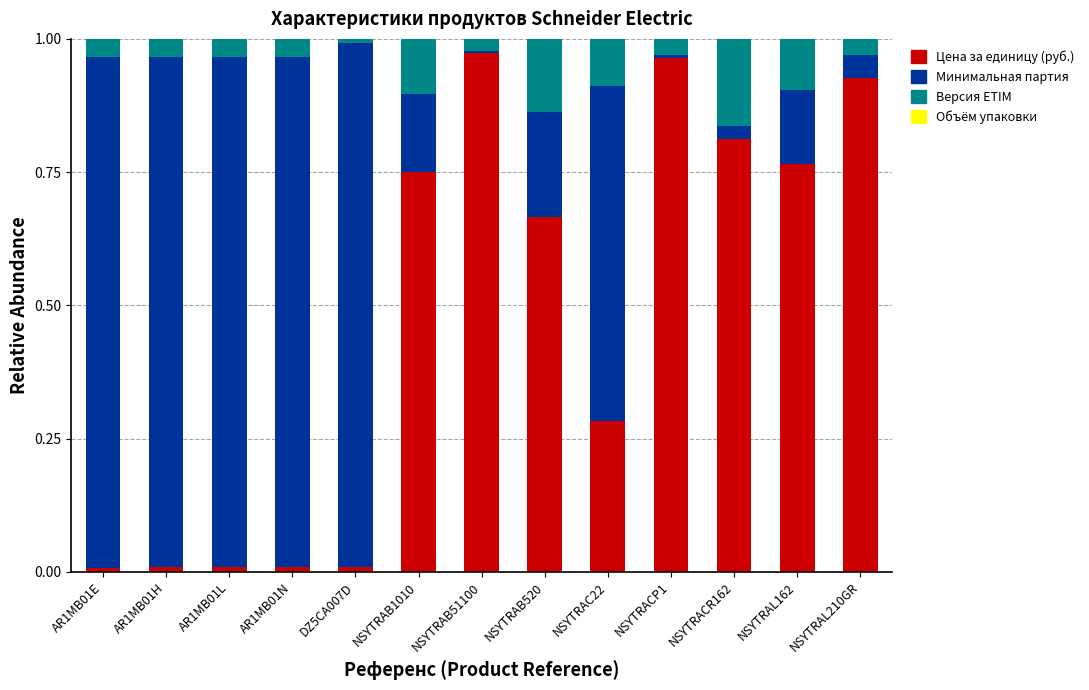

The value of Цена за единицу (руб.) at NSYTRACR162 is 0.4. True or false?

False